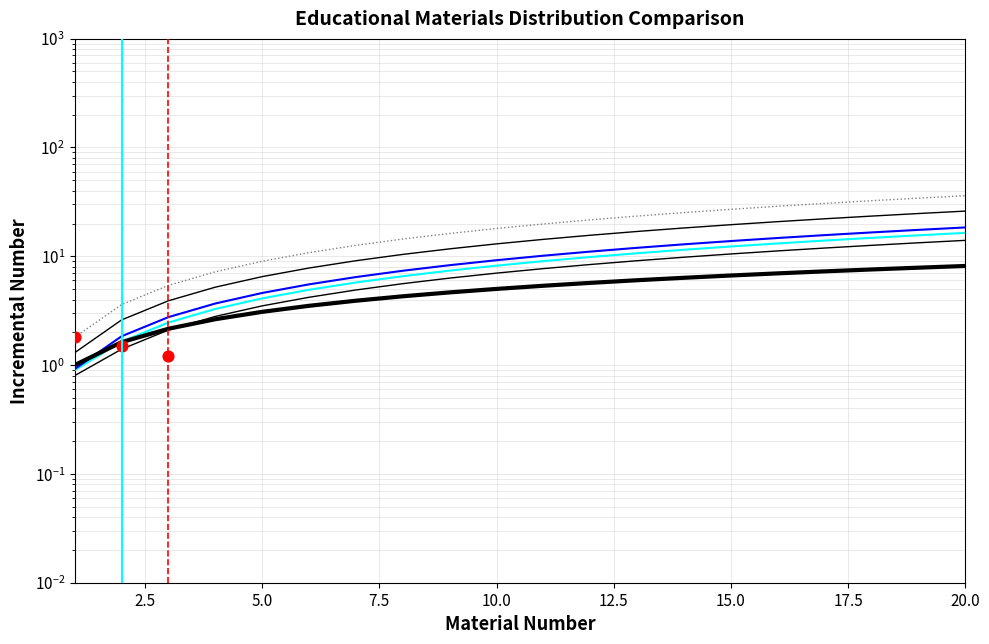

What is the change in value from 17 to 19?

+2.6